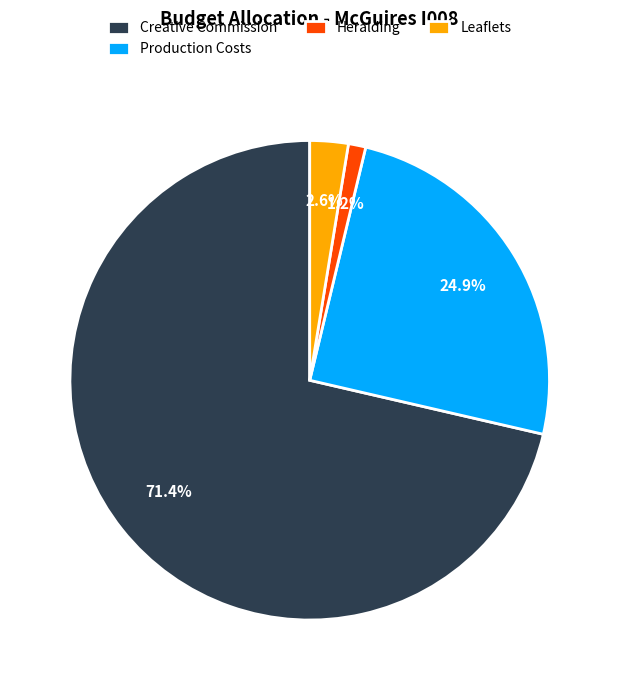

What is the largest slice in the pie chart?

Creative Commission